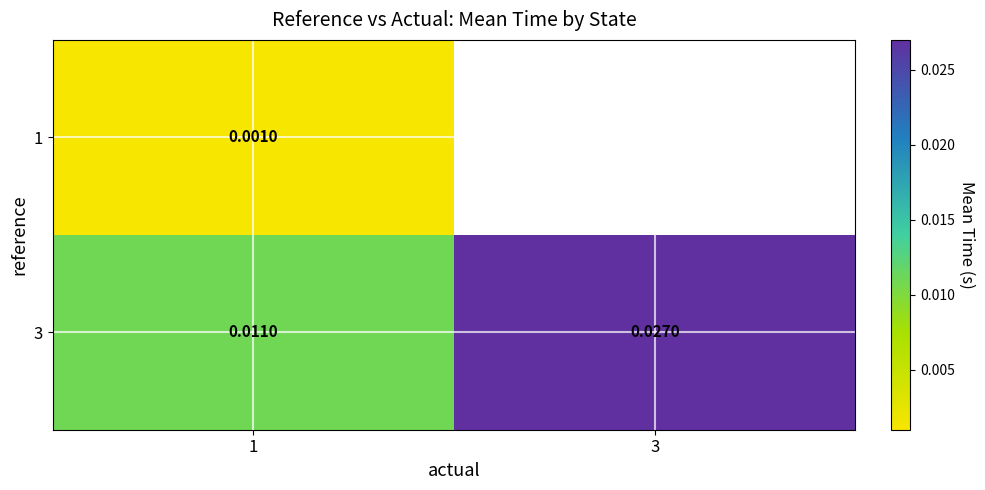

At which category does the chart reach its minimum across all series?

1